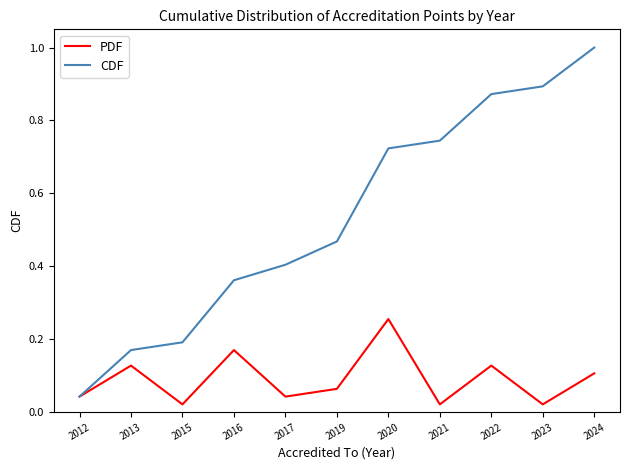

The CDF series shows 0.2 at 2015. True or false?

True